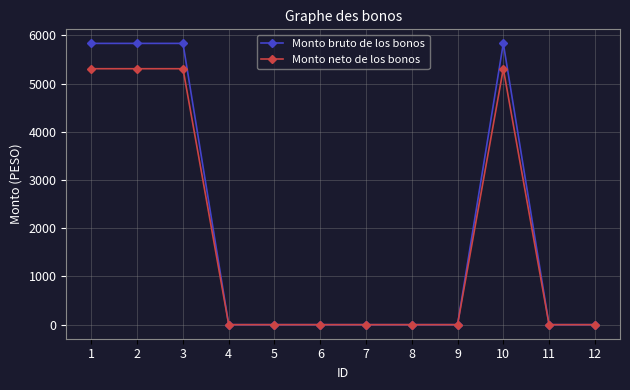

What is the maximum value for Monto bruto de los bonos?

5836.0